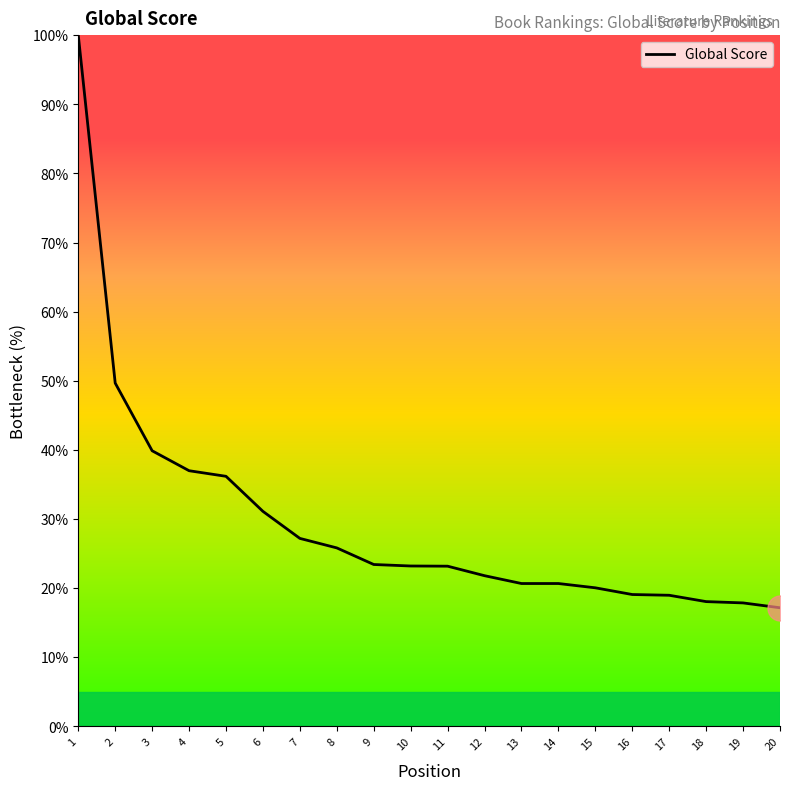

What value does the data have at 7?

27.2